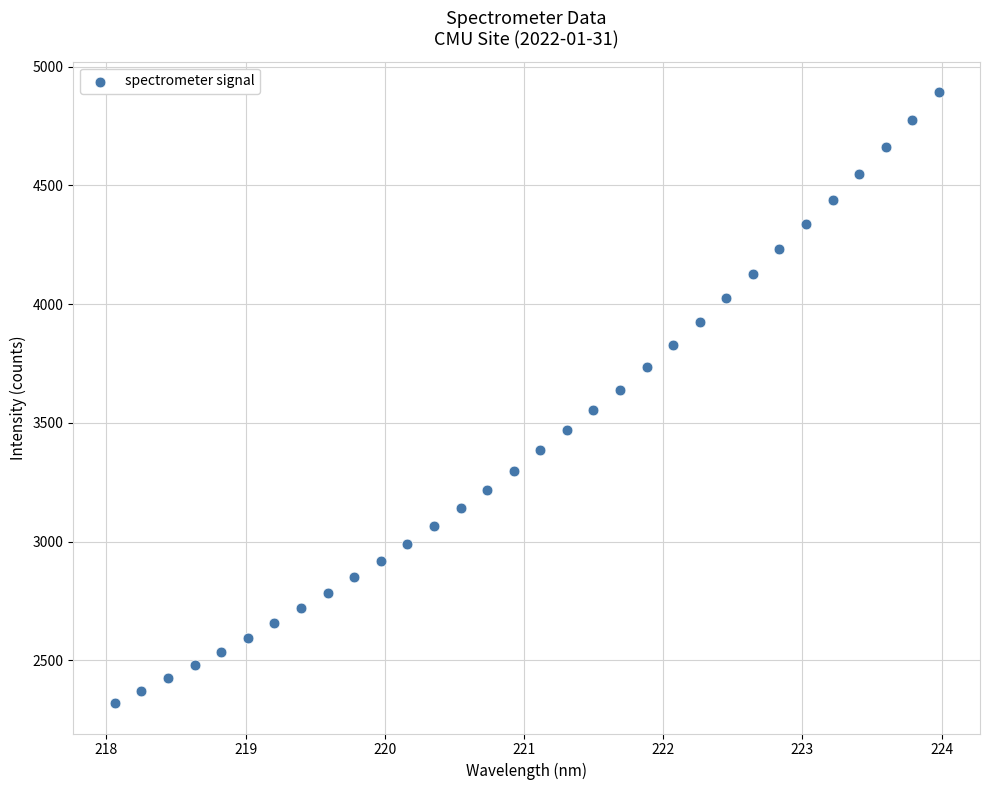

What is the range of X values (max minus min)?

5.9